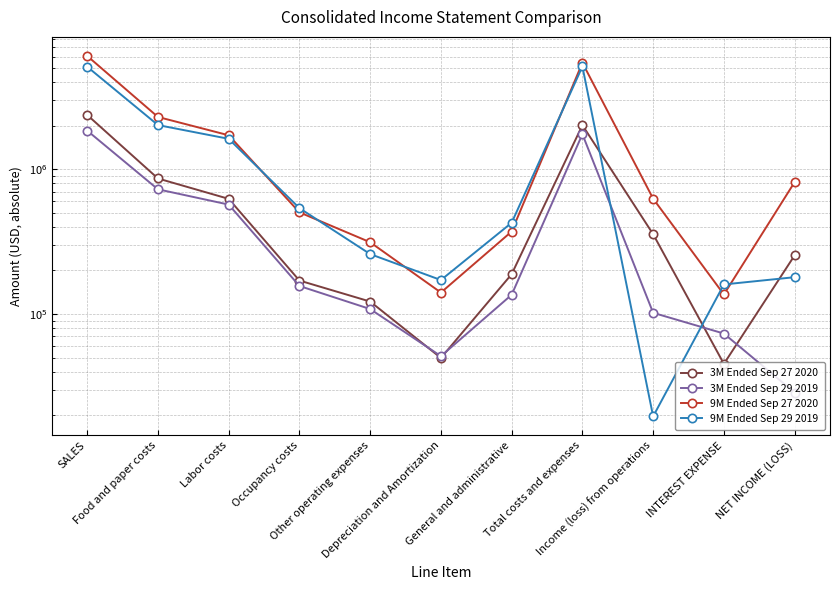

Does the chart have visible grid lines?

Yes